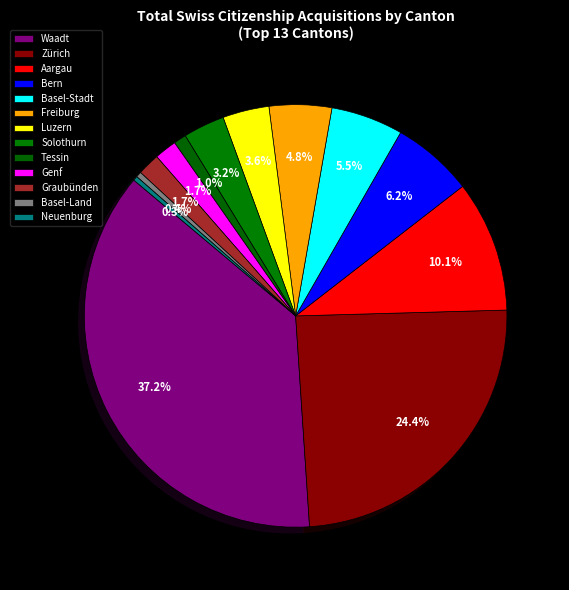

To the nearest percent, what is the average slice percentage?

8%